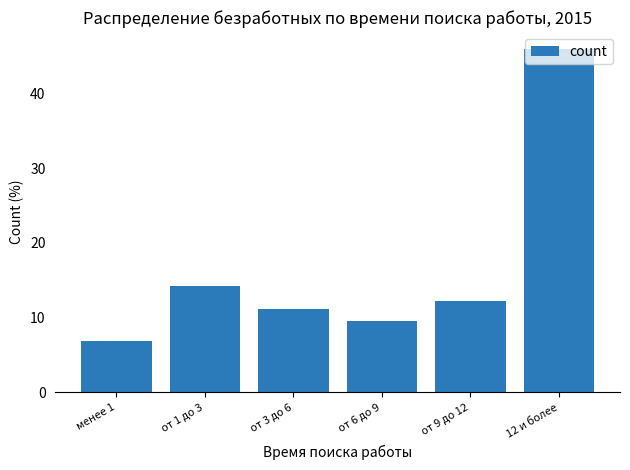

True or false: the data shows 11.2 at от 3 до 6.

True